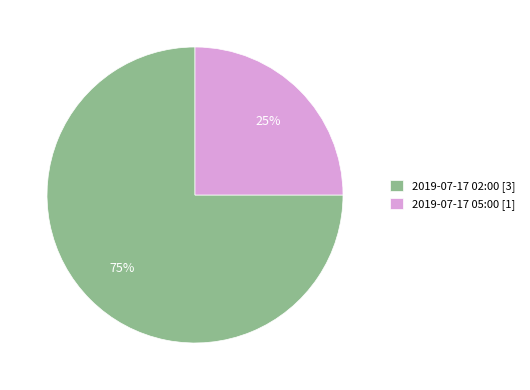

The 2019-07-17 02:00 slice represents 60% of the pie. True or false?

False